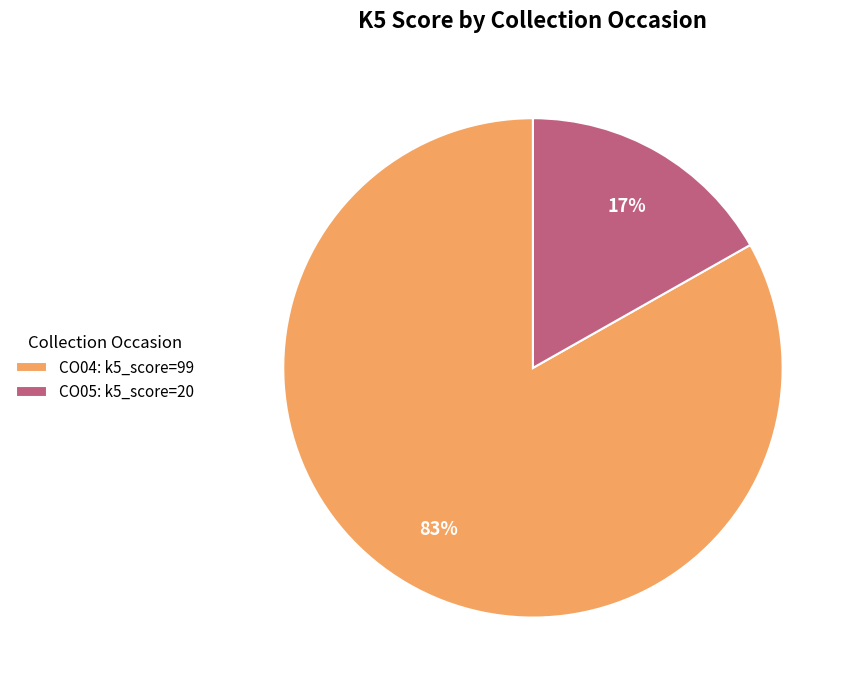

The CO04 slice represents 83% of the pie. True or false?

True